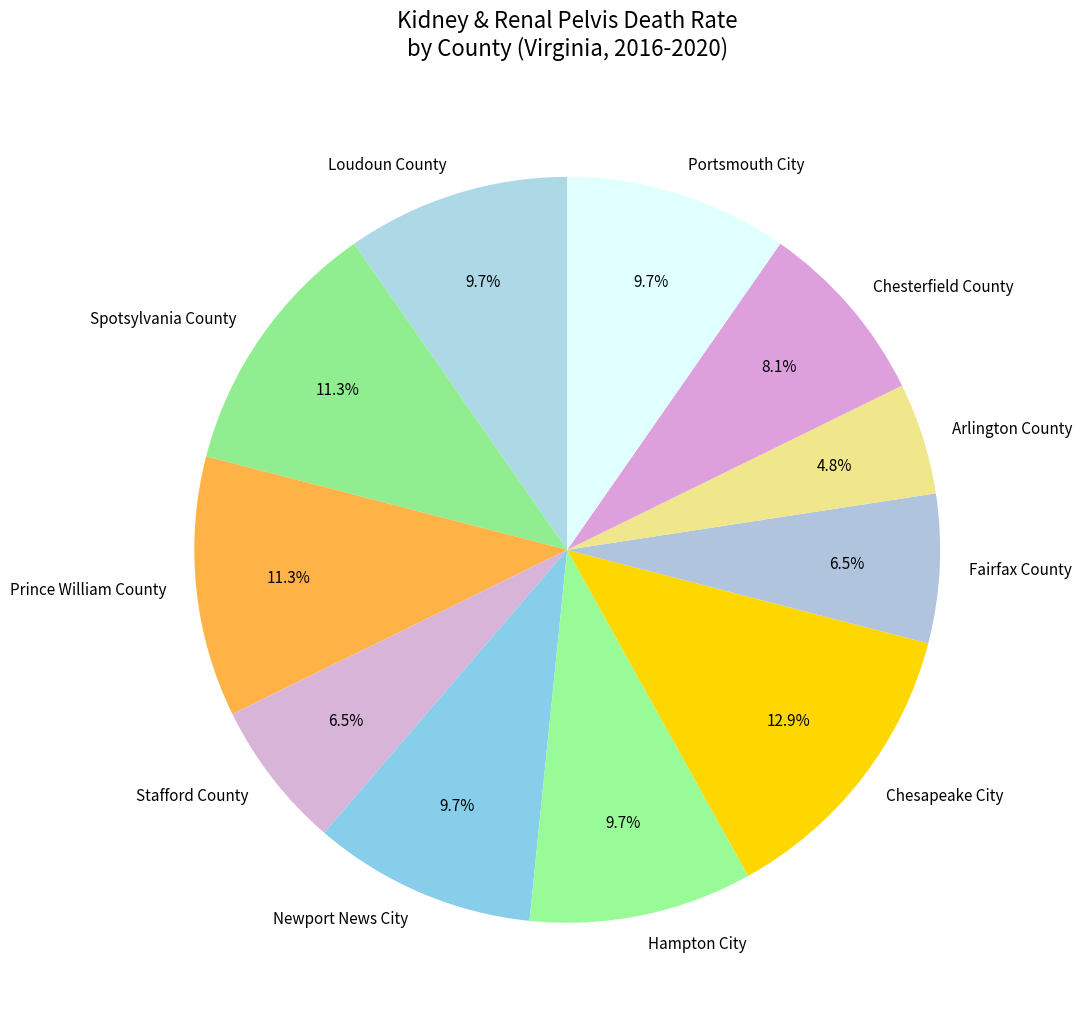

Approximately how many times larger is the value at Stafford County compared to Fairfax County?

1.0